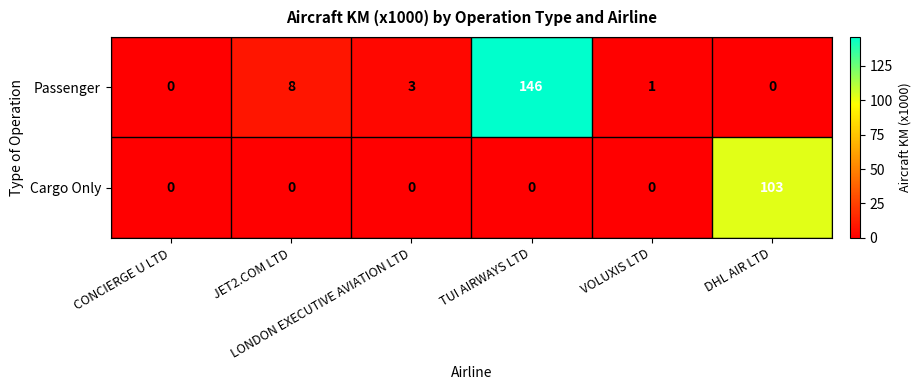

Which series changed the most between CONCIERGE U LTD and VOLUXIS LTD?

Passenger